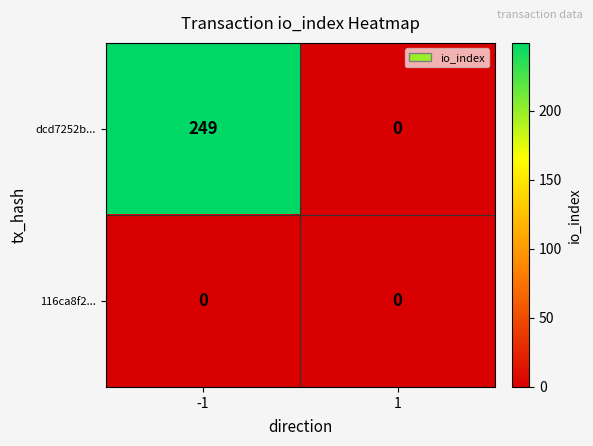

What is the maximum value shown in the chart?

249